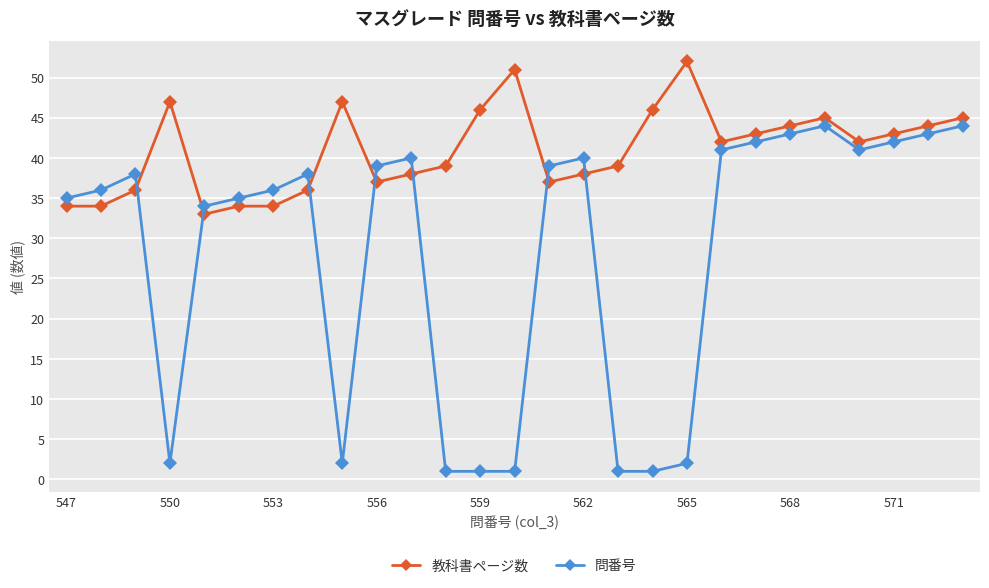

What is the sum of all 問番号 values?

761